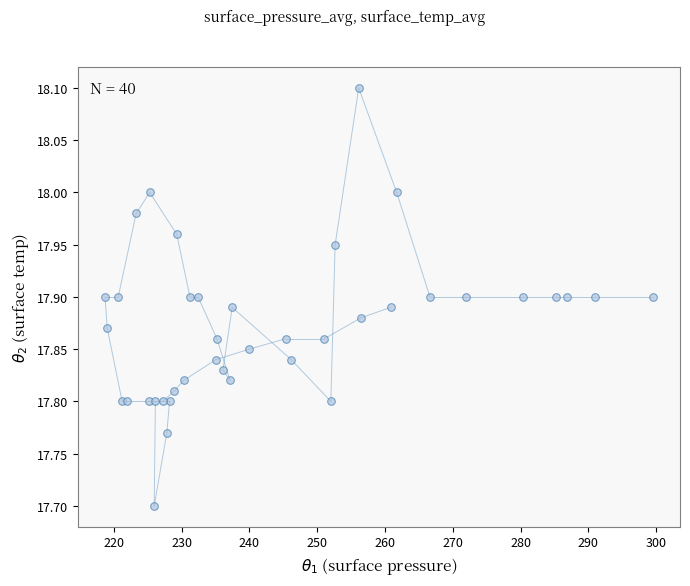

What Y value in the scatter plot is closest to 17?

17.7